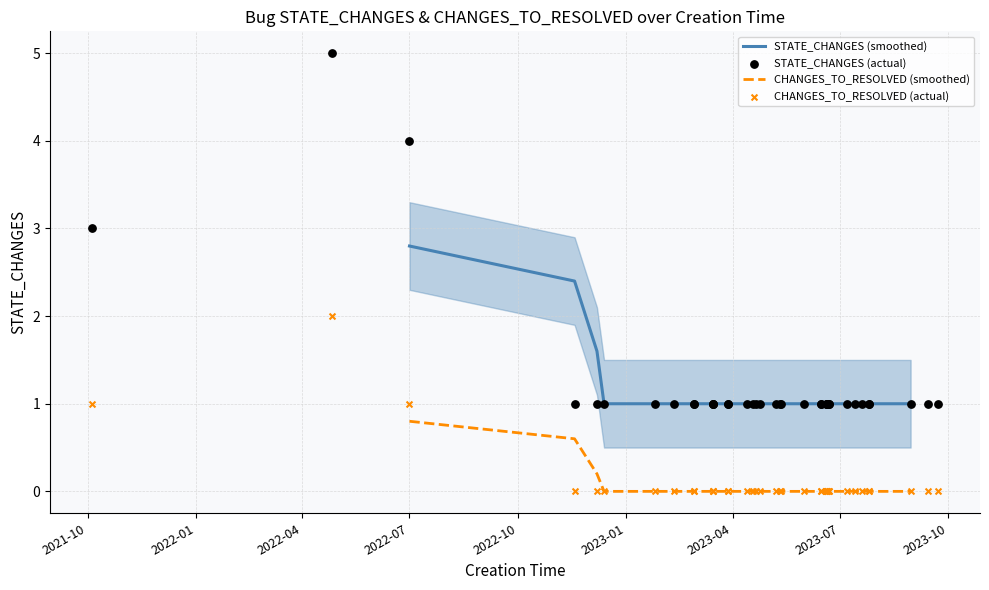

What are all the series names shown in the legend?

STATE_CHANGES, CHANGES_TO_RESOLVED